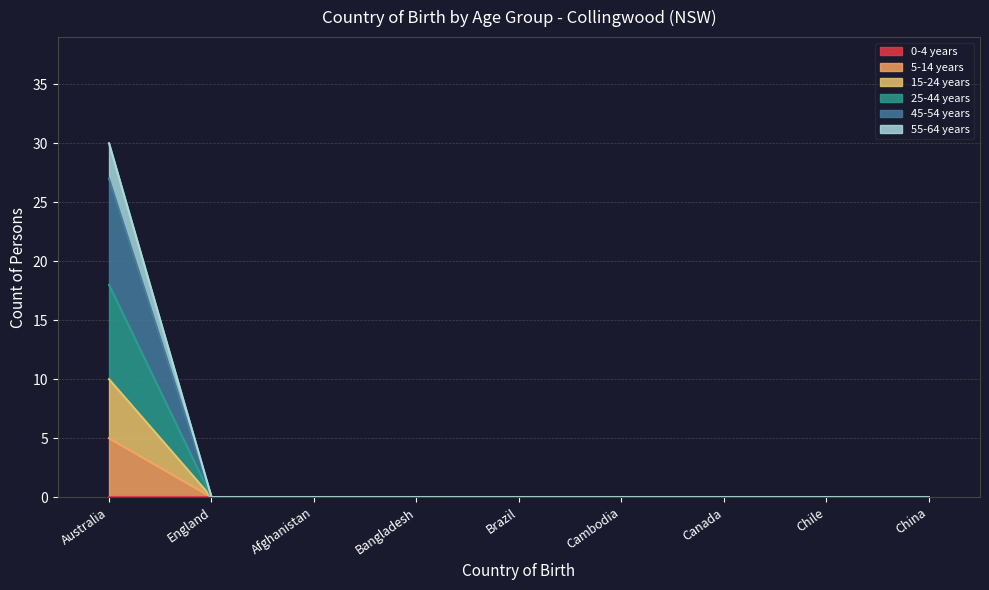

True or false: 25-44 years has more than 2 points higher than both neighbors.

False